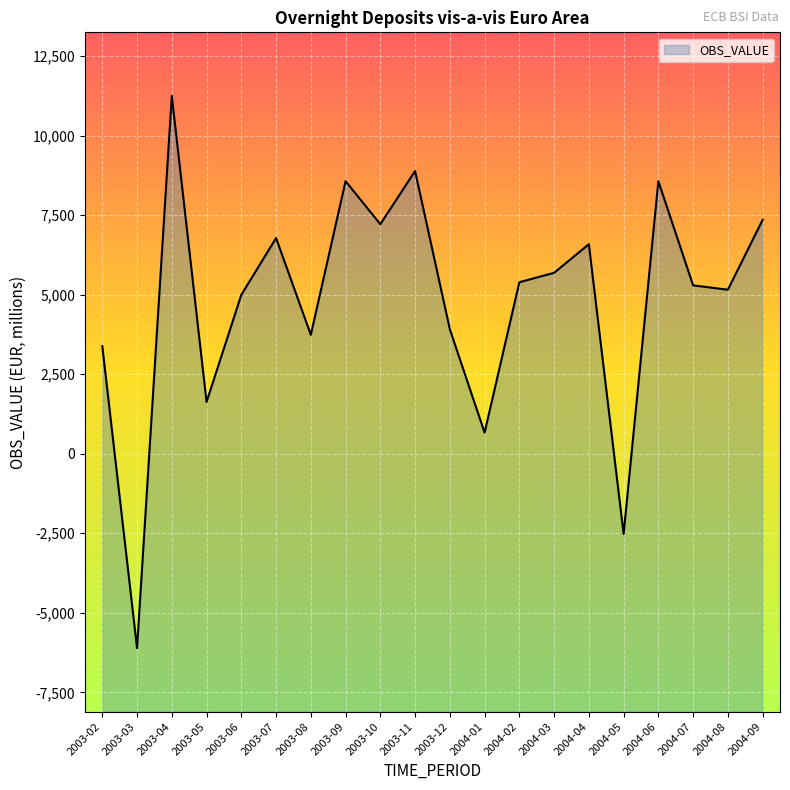

Where does the data first go above 5392?

2003-04